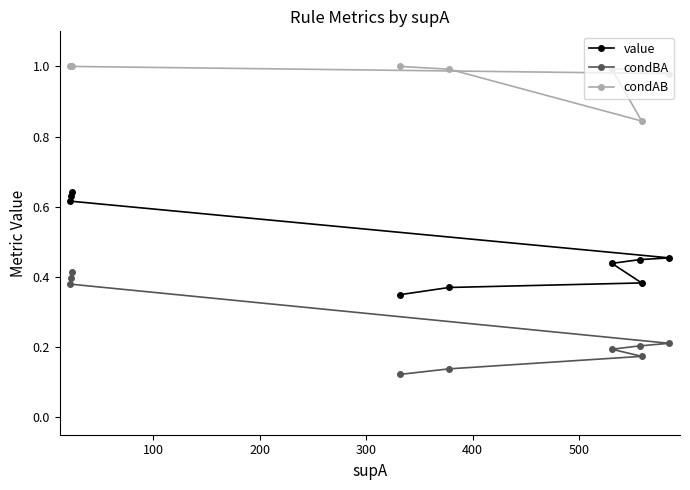

Rank the series by their average value, from lowest to highest.

condBA, value, condAB